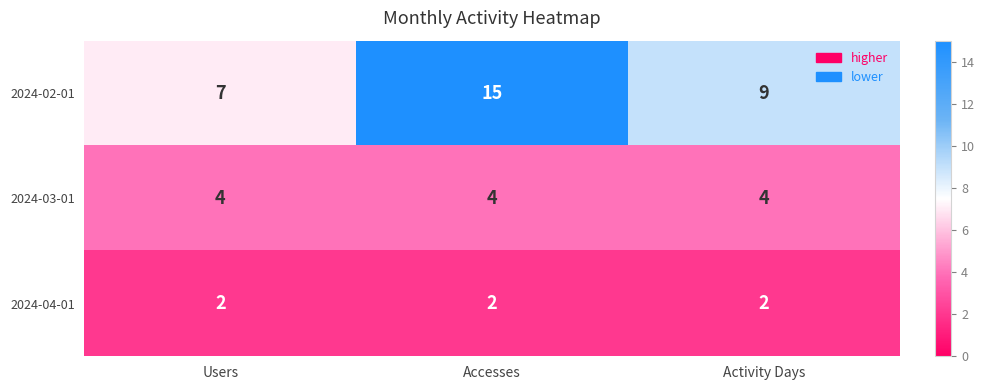

What value does the 2024-03-01 series have at Users?

4